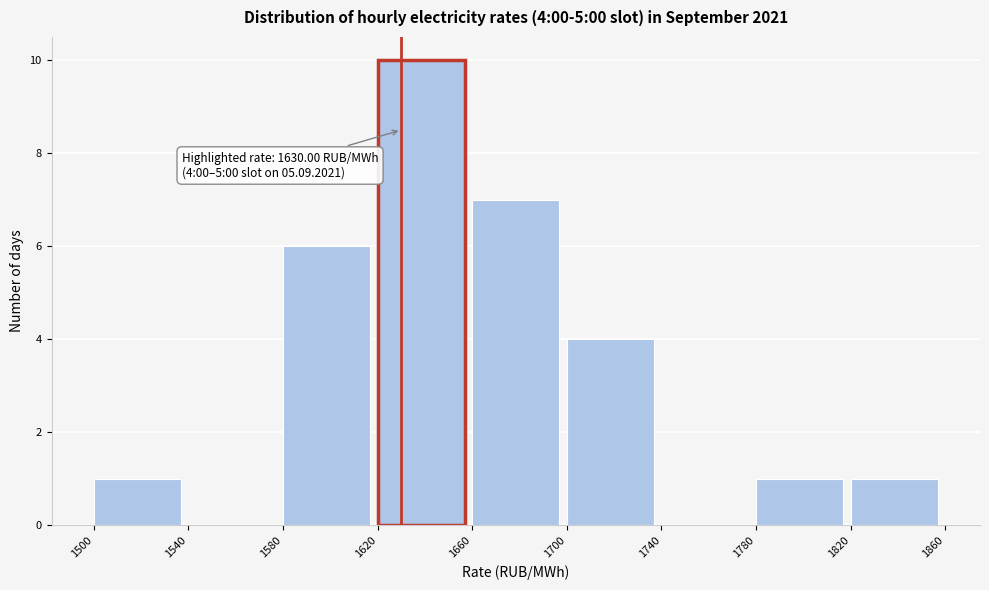

Over which range of the x-axis is the bar tallest?

1620 to 1660